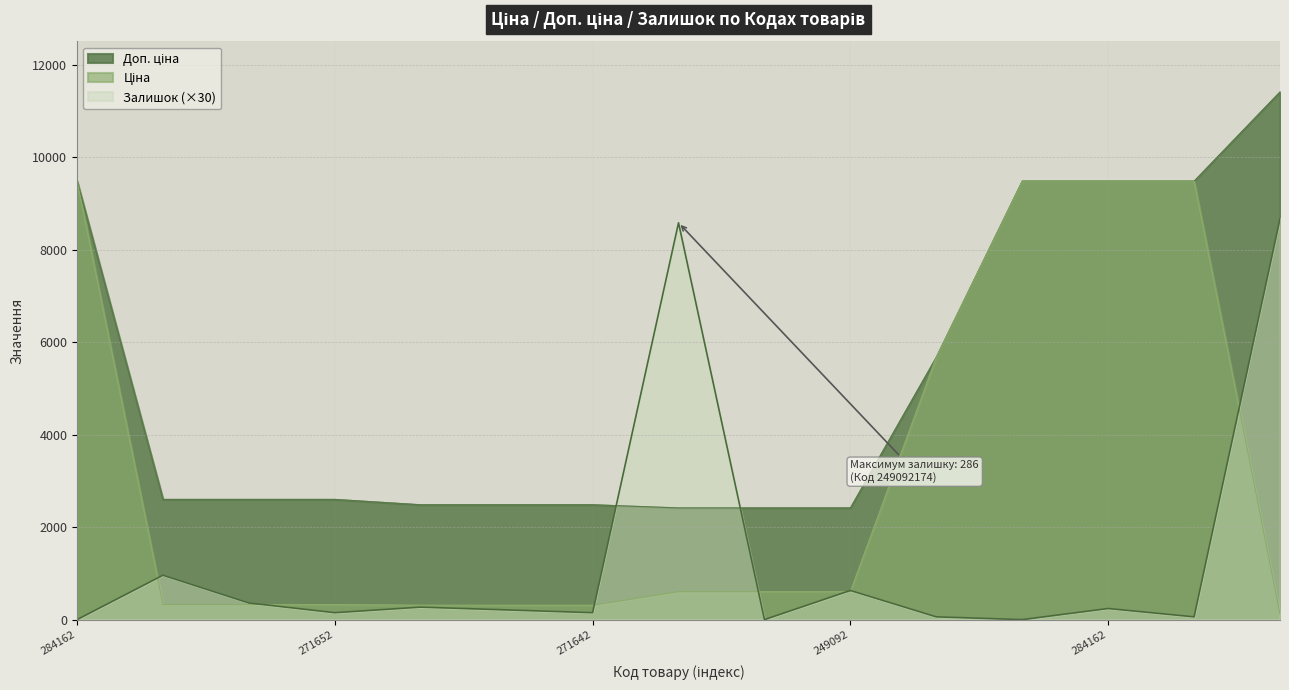

True or false: Залишок and Доп. ціна intersect in this chart.

True